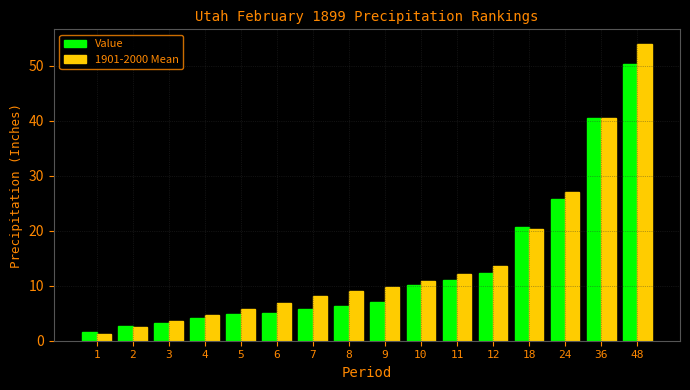

Between 11 and 24, which series saw the biggest shift?

1901-2000 Mean